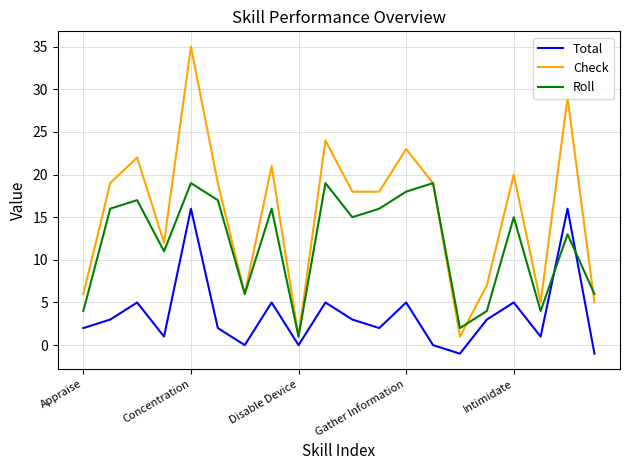

How many lines are shown in the chart?

3